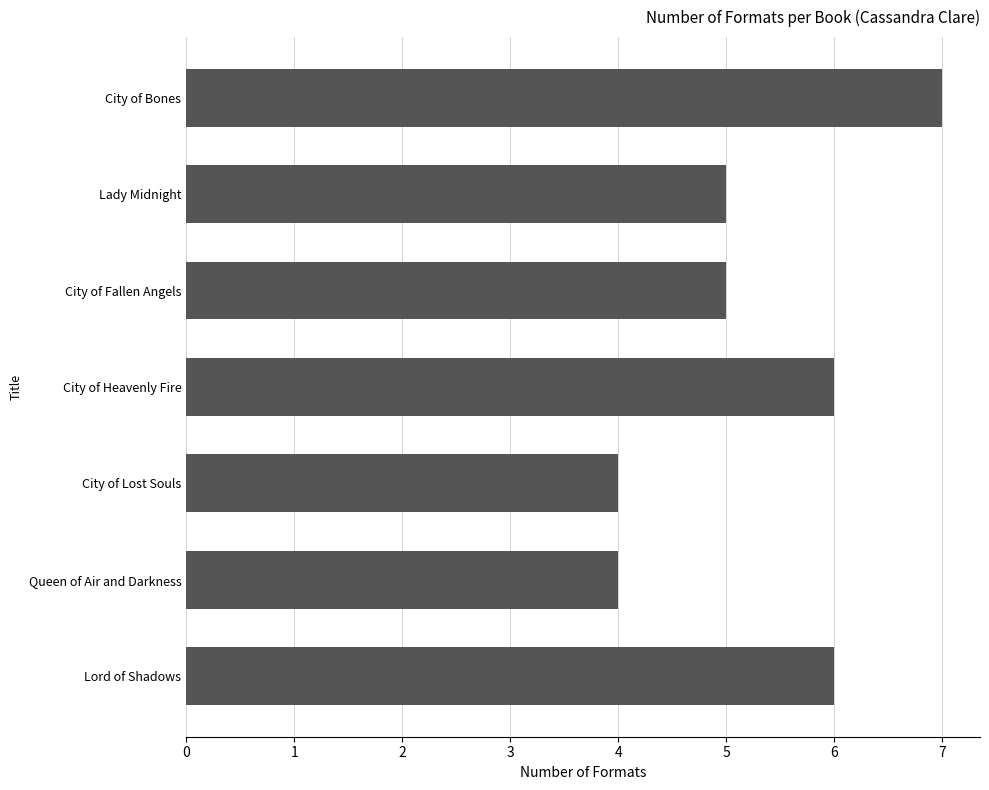

Reading top to bottom, what are all the values shown in this chart?

7	5	5	6	4	4	6